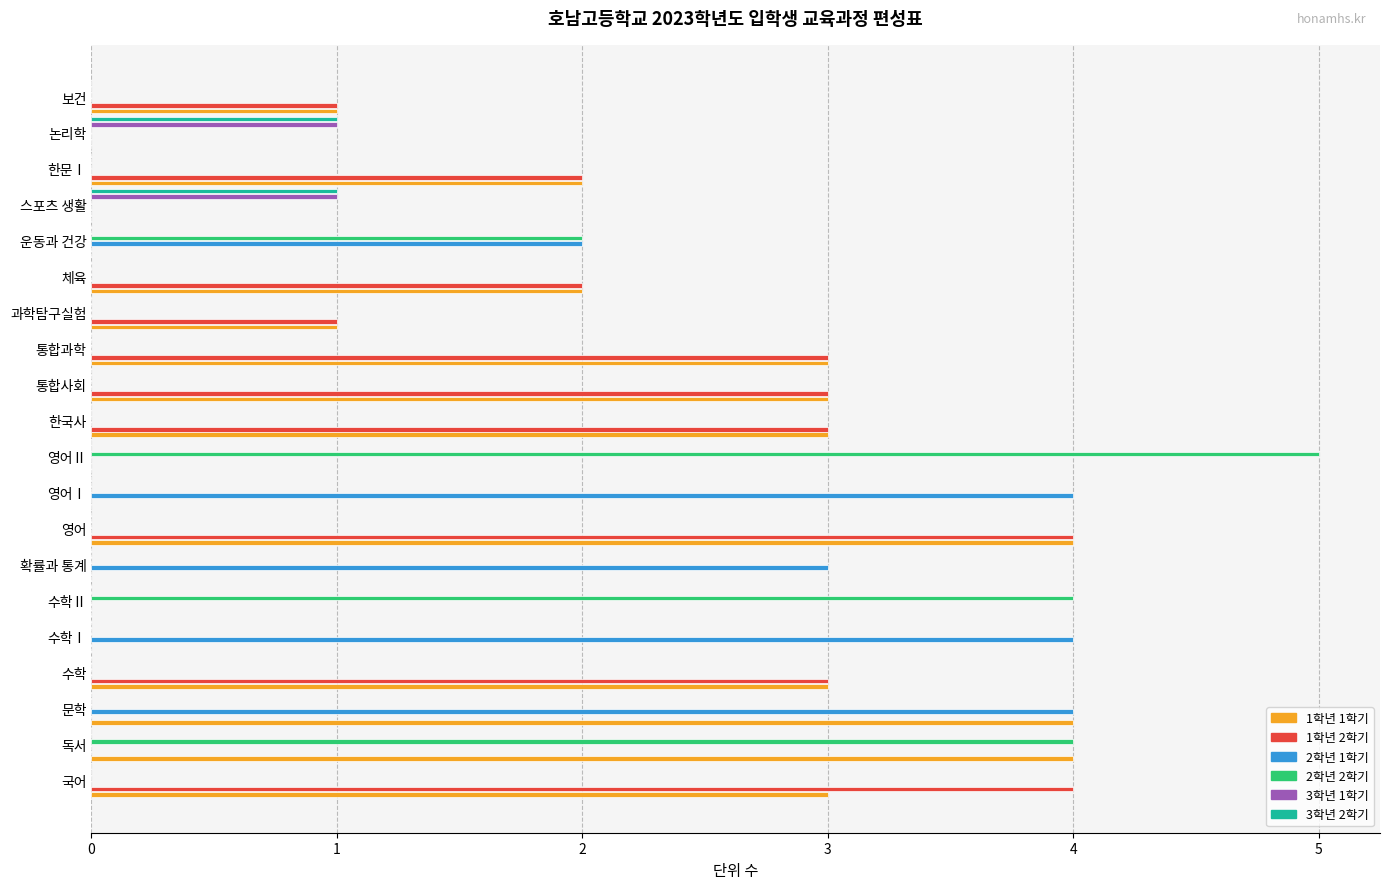

What is the total value across all series at 통합과학?

6